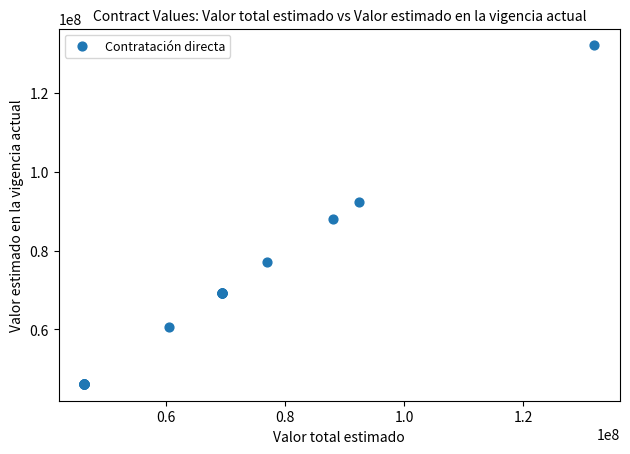

What Y value in the scatter plot is closest to 89100000?

88000000